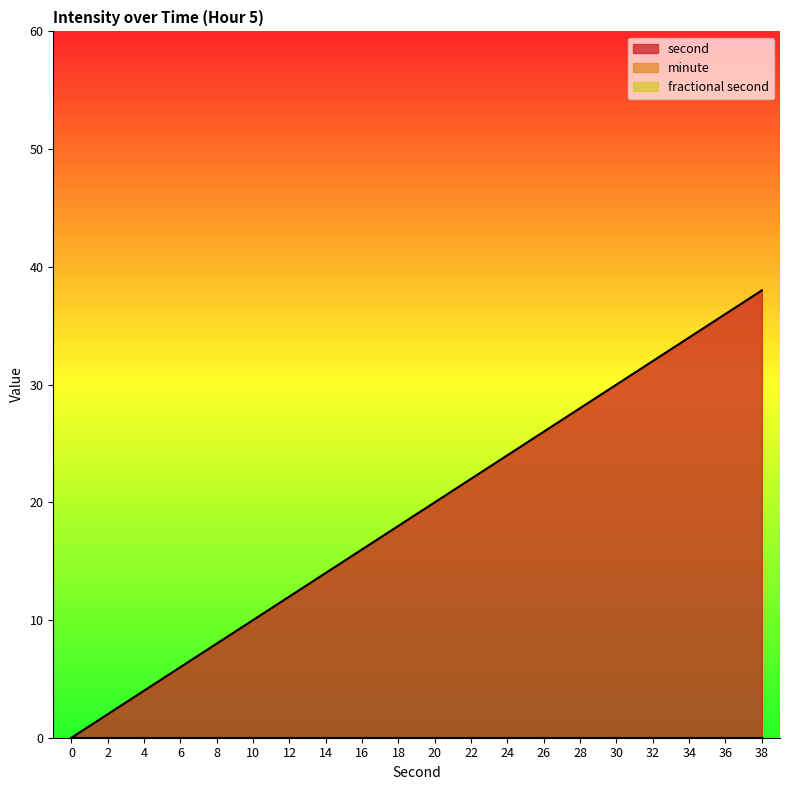

How many lines are shown in the chart?

3